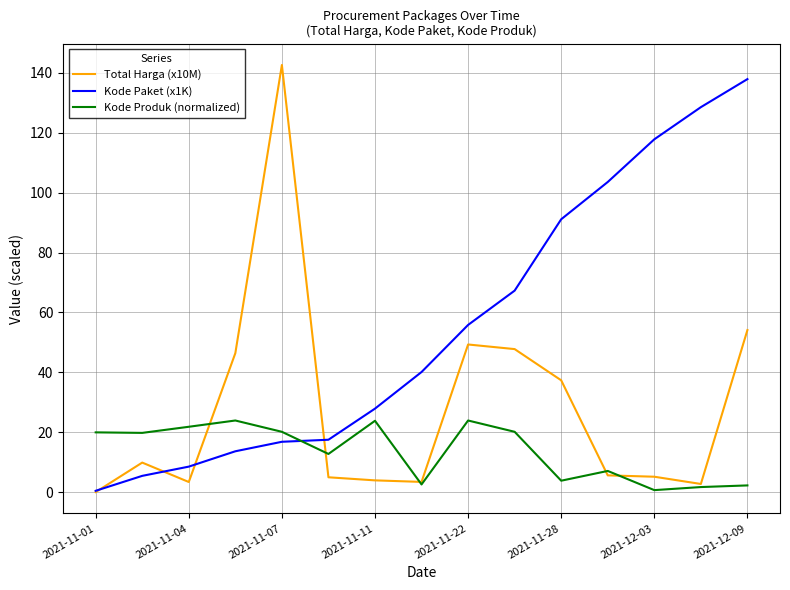

True or false: Kode Paket (x1K) and Kode Produk (normalized) intersect in this chart.

True